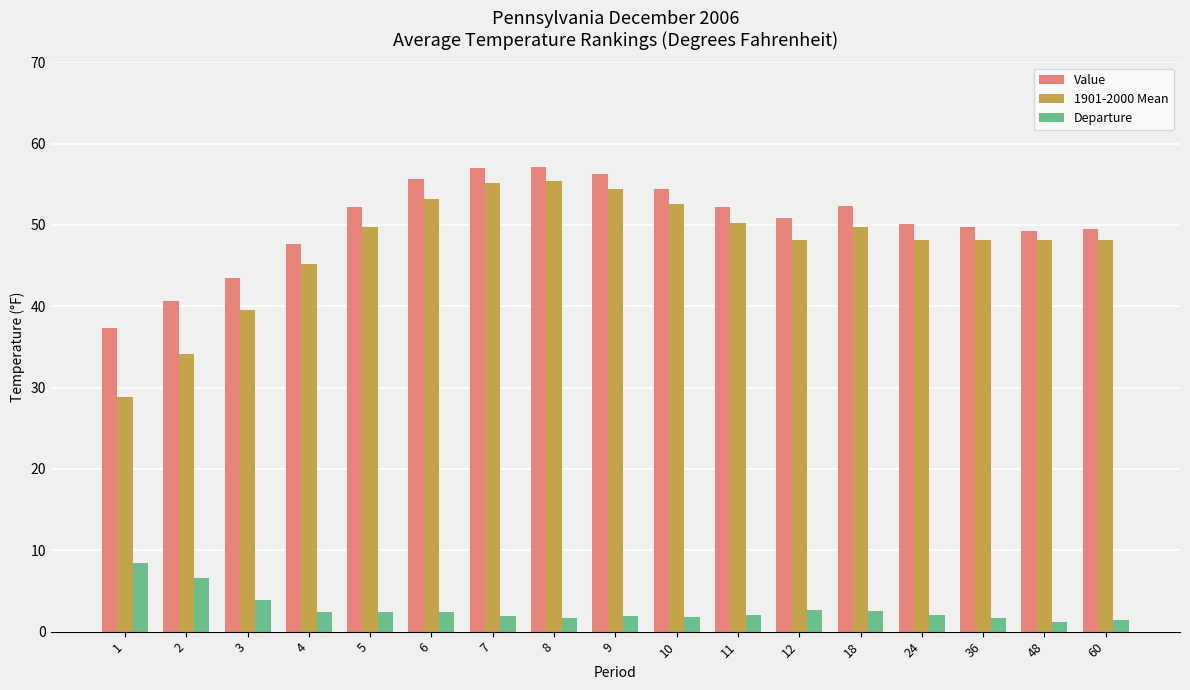

Which series has the largest range (max minus min)?

1901-2000 Mean